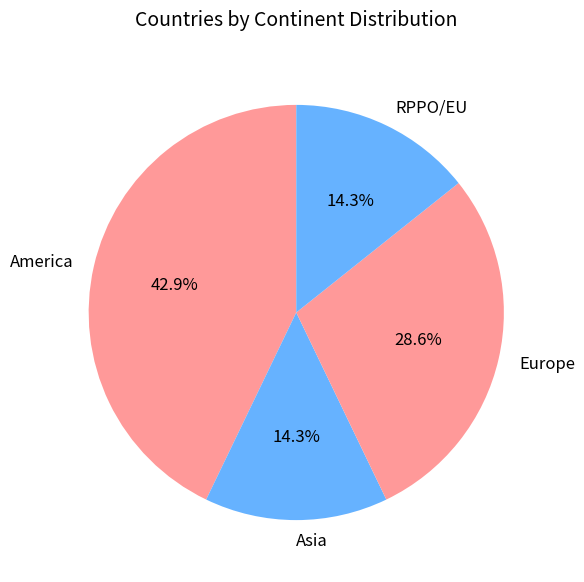

Between Asia and America, which is larger?

America